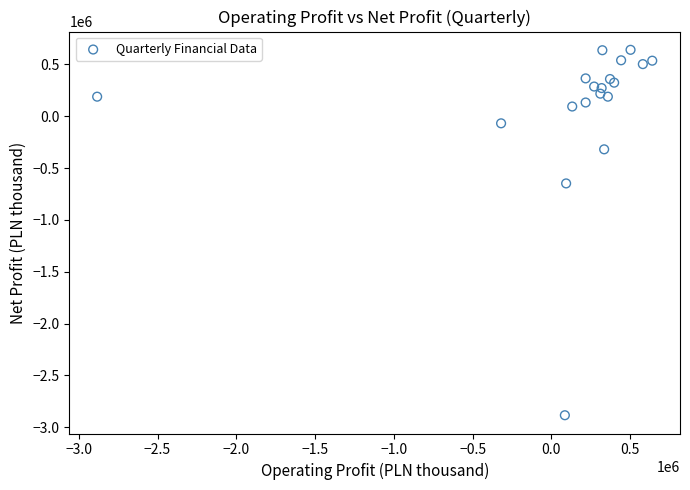

What Y value in the scatter plot is closest to -1121417?

-647835